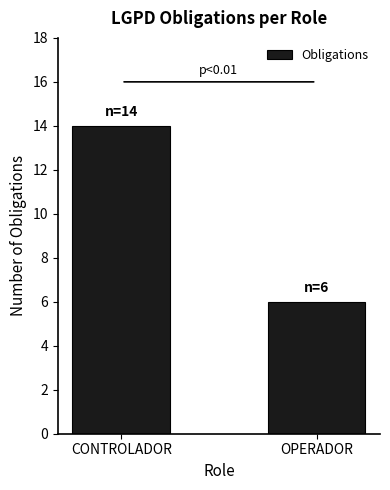

True or false: the data shows 24 at CONTROLADOR.

False